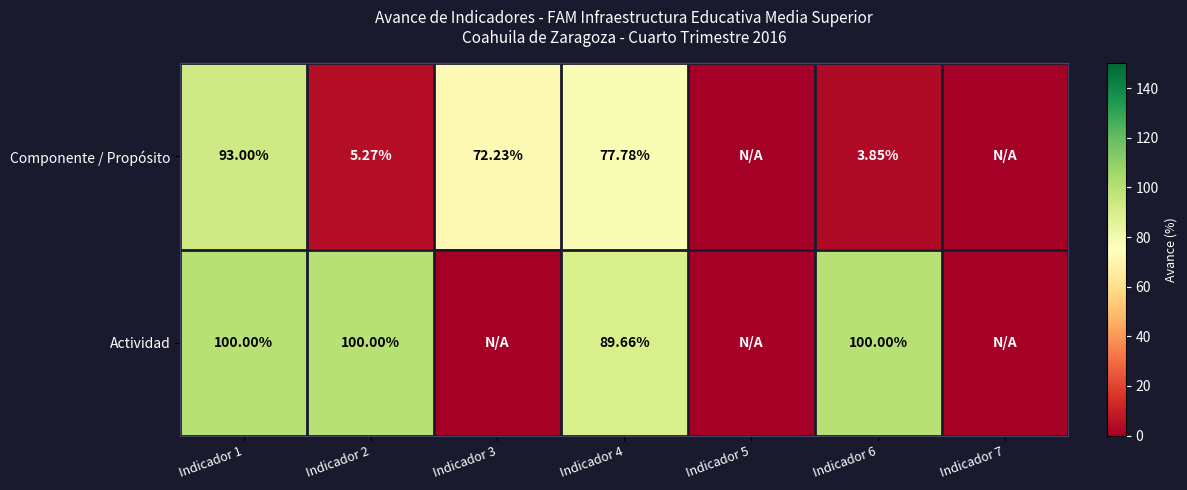

Is it true that Componente / Propósito equals 139.7 at Indicador 4?

False